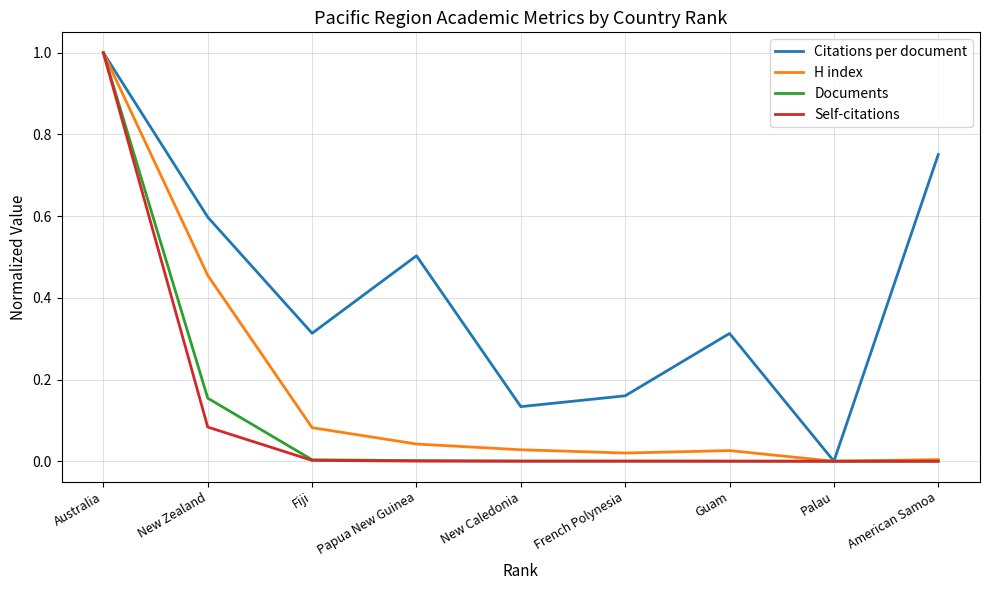

What is the maximum value shown in the chart?

1.0